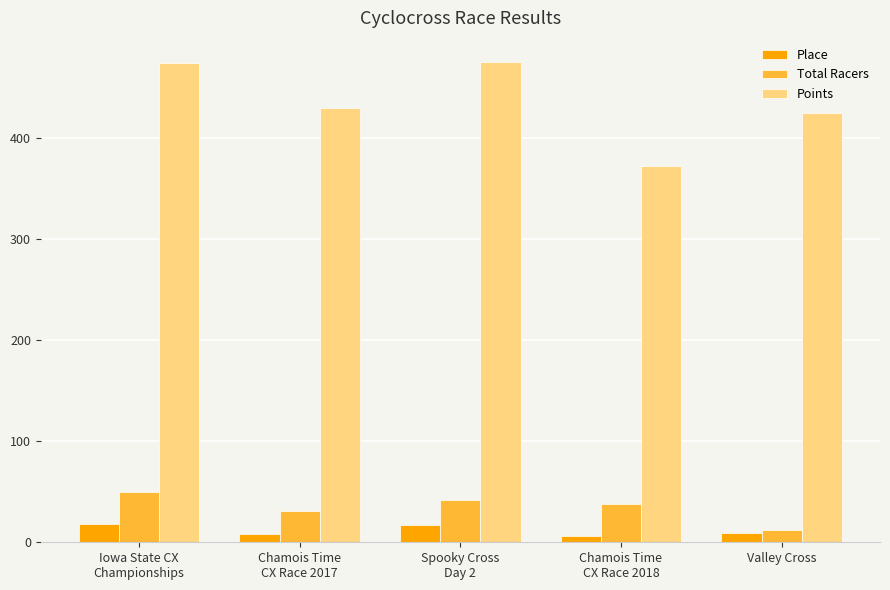

What is the minimum value shown in the chart?

6.0